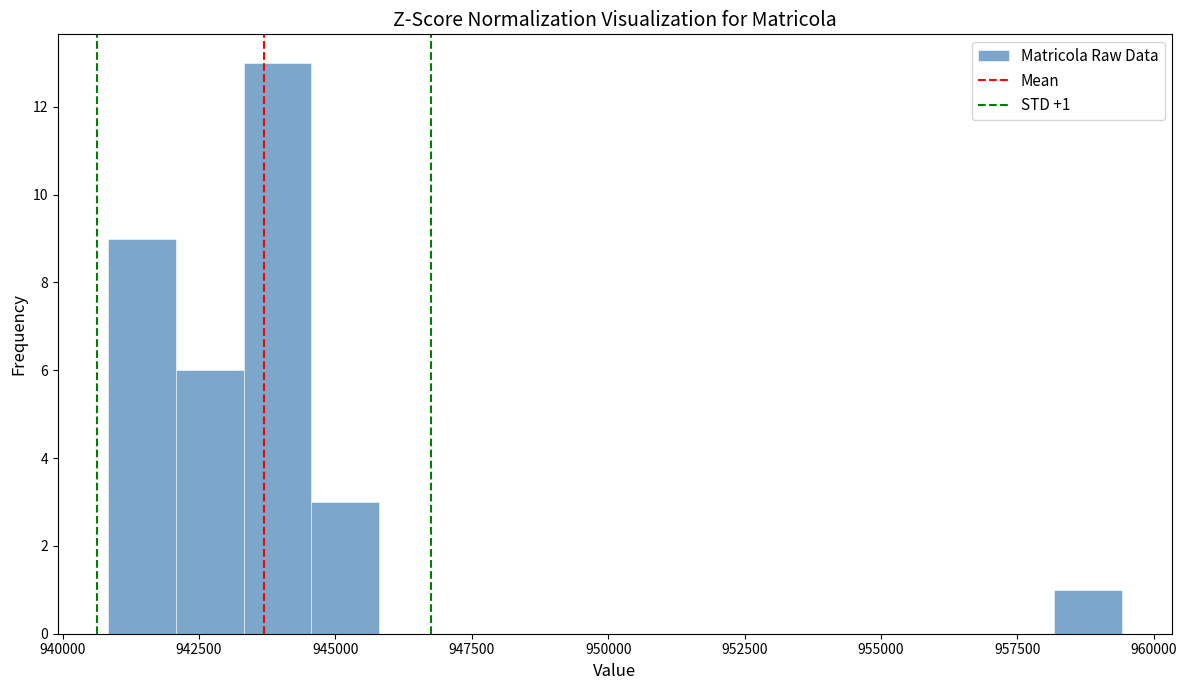

Around what value on the x-axis is the tallest bar? Give the approximate position of its centre, as read against the axis.

944000